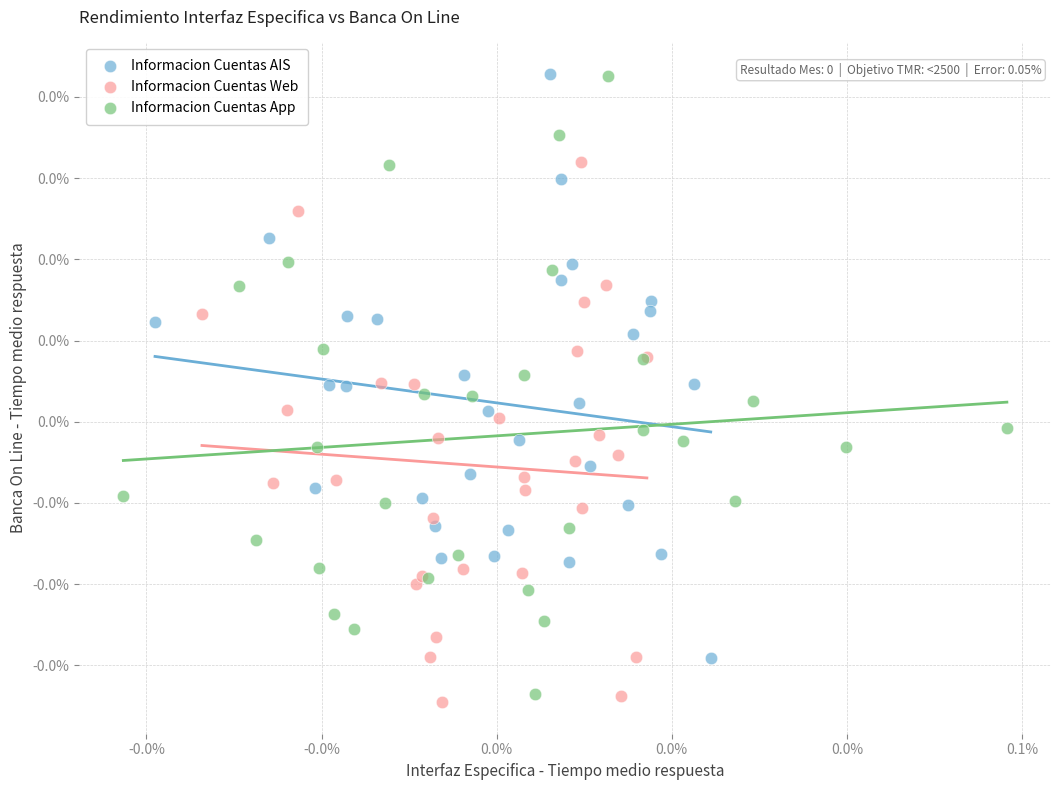

Which series has the widest spread of Y values?

Informacion Cuentas App